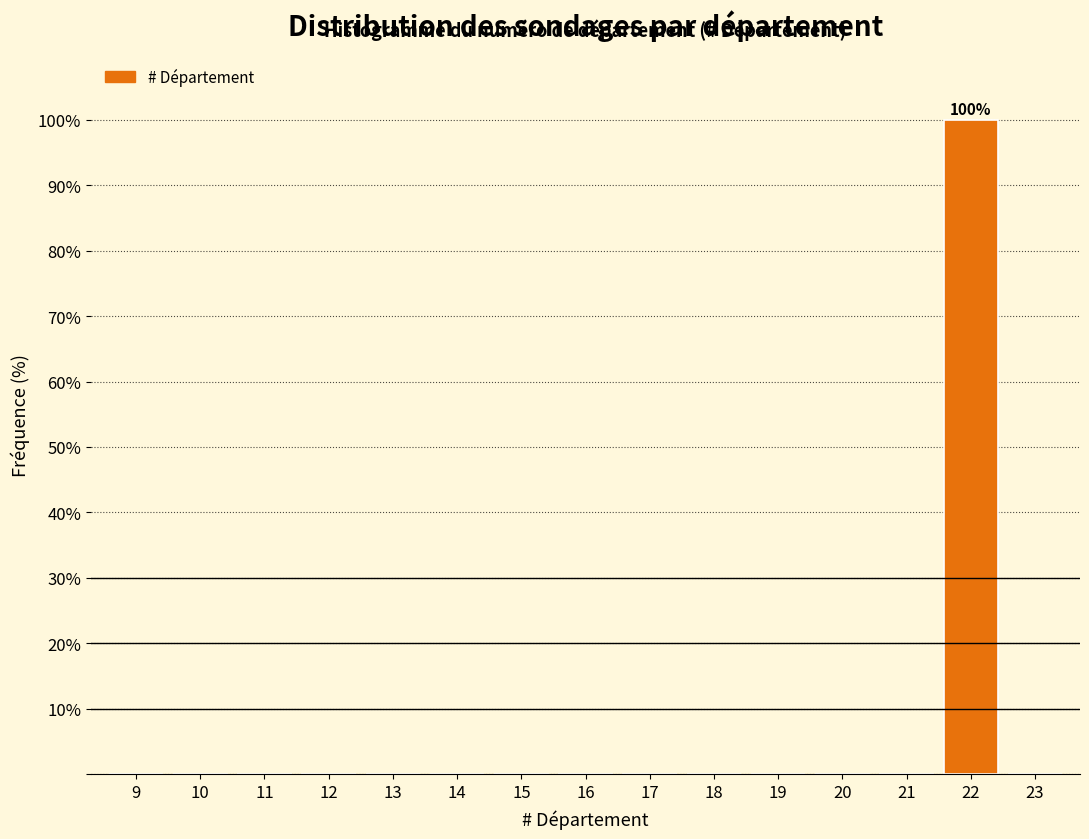

Reading right to left, extract all data points from this chart.

23=0	22=100	21=0	20=0	19=0	18=0	17=0	16=0	15=0	14=0	13=0	12=0	11=0	10=0	9=0